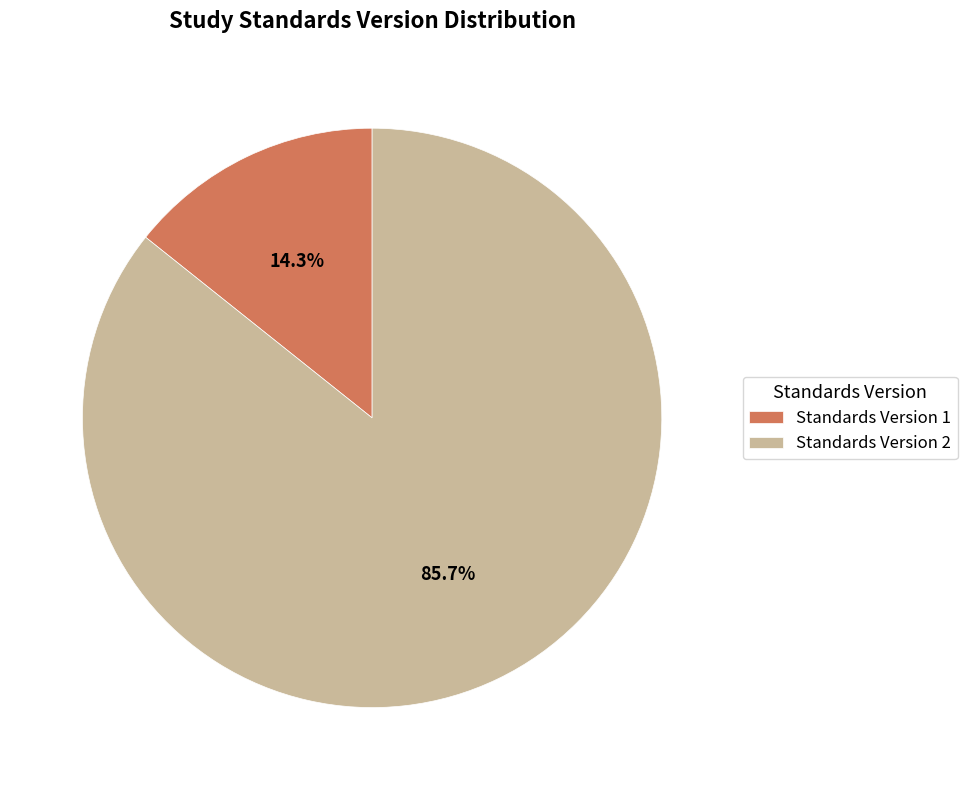

What is the majority slice?

Standards Version 2